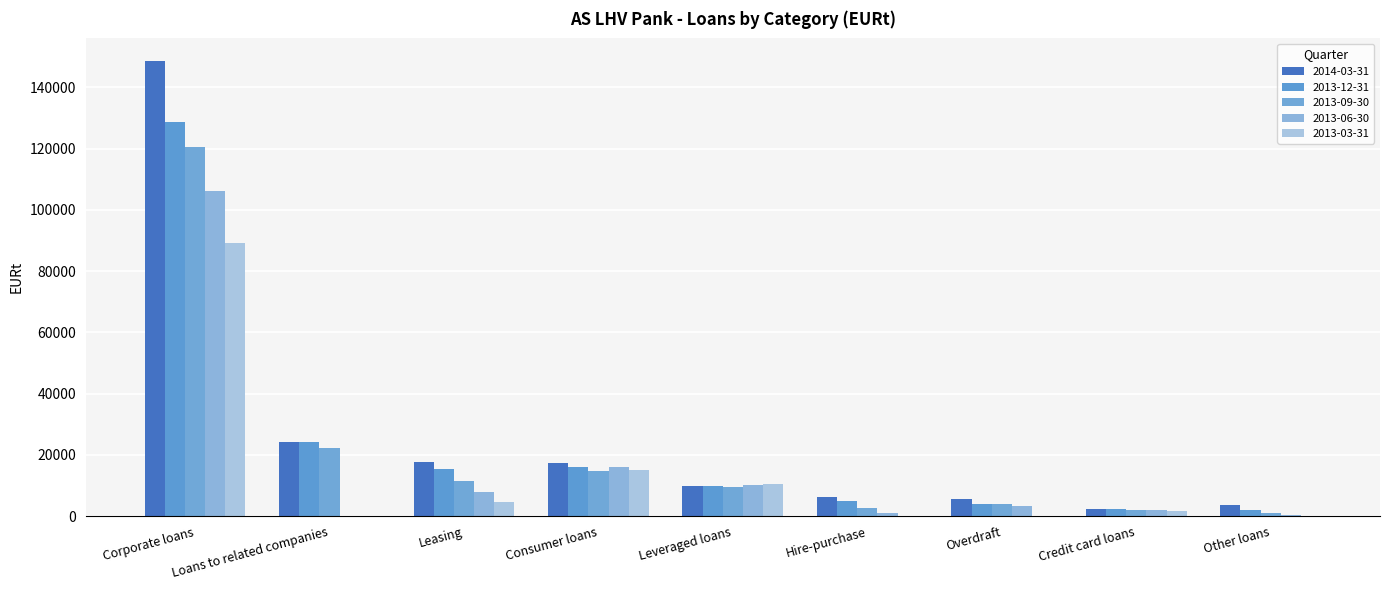

What are all the series names shown in the legend?

2014-03-31, 2013-12-31, 2013-09-30, 2013-06-30, 2013-03-31